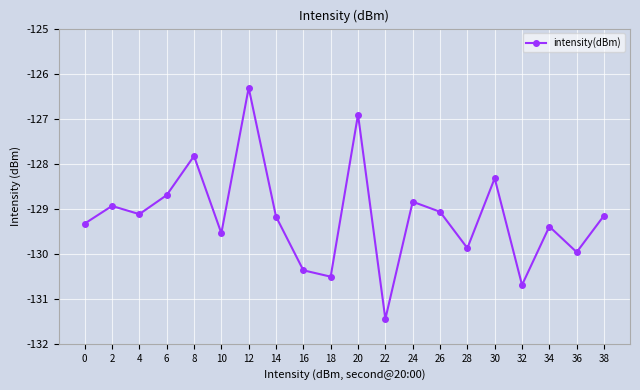

How many points are higher than both their immediate neighbors (excluding endpoints)?

7